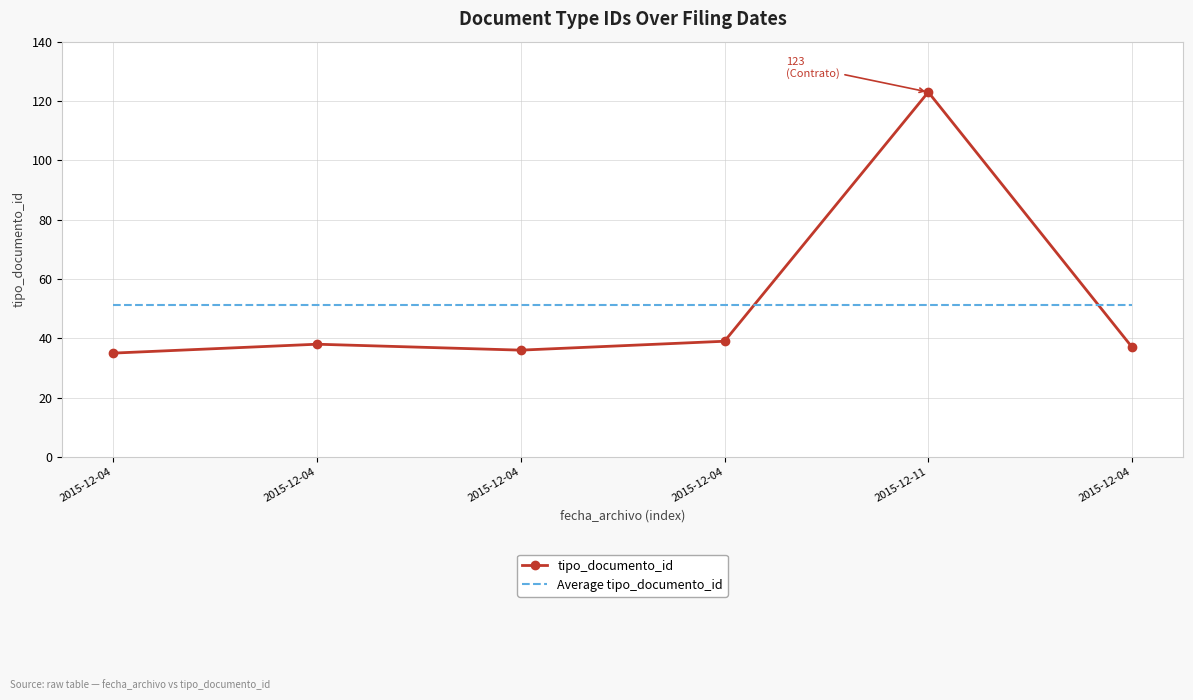

What are all the series names shown in the legend?

tipo_documento_id, Average tipo_documento_id